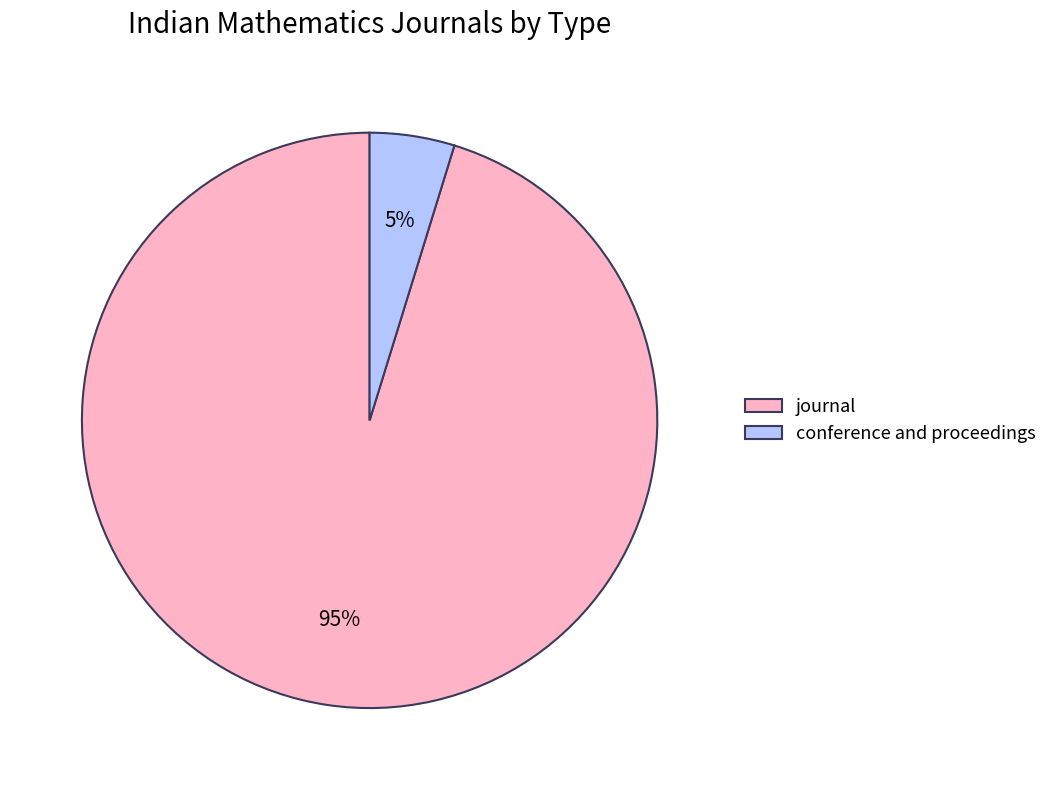

To the nearest percent, what is the difference between the conference and proceedings and journal slice percentages?

90%